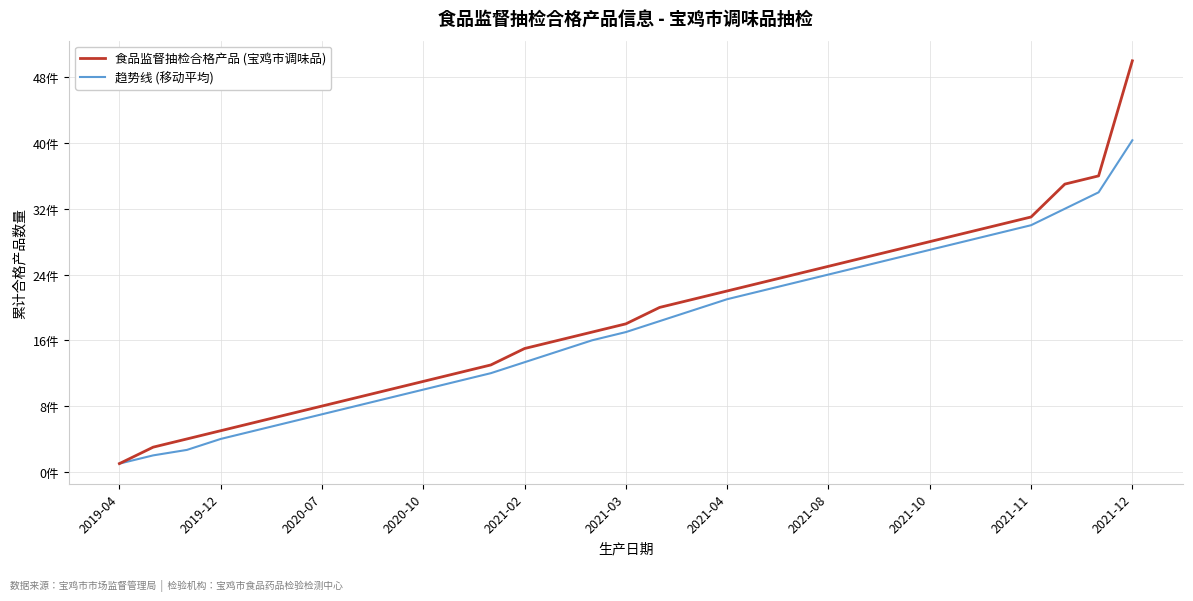

What are all the series names shown in the legend?

食品监督抽检合格产品 (宝鸡市调味品), 趋势线 (移动平均)